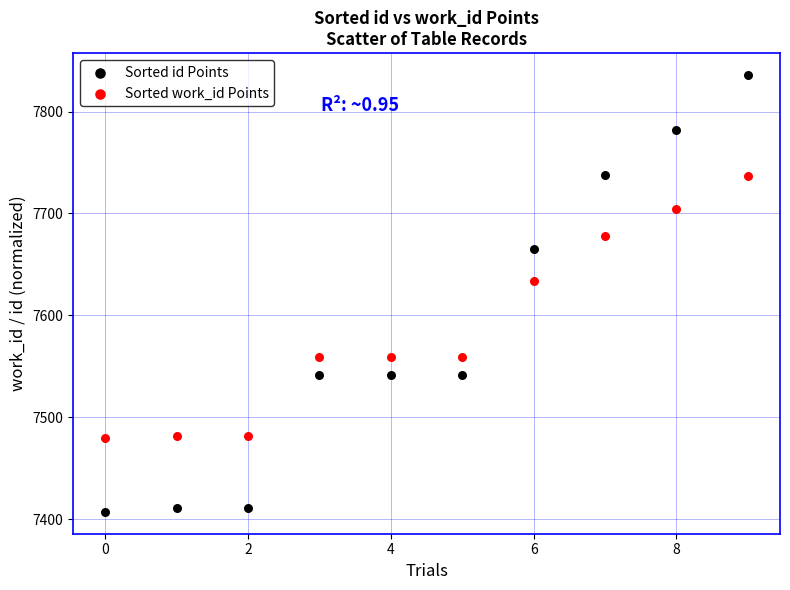

Which series contains the highest Y value?

Sorted id Points